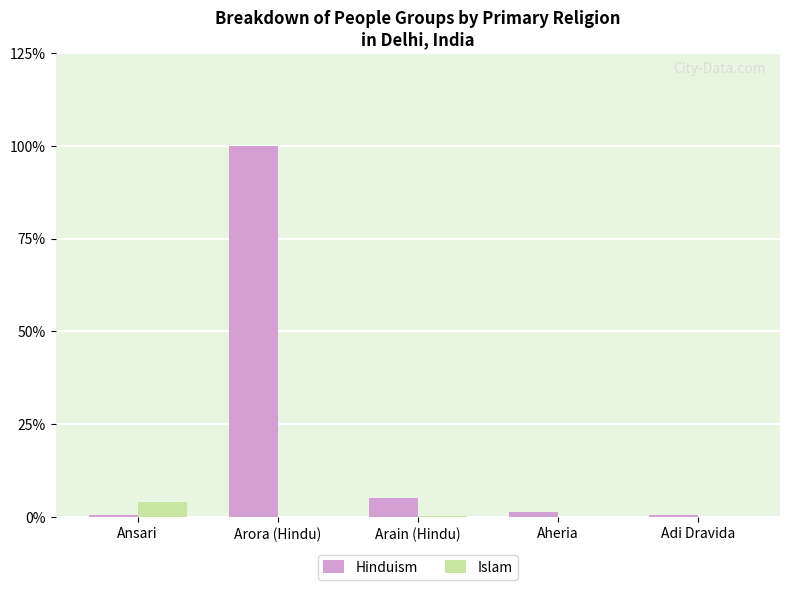

Is it true that Hinduism equals 100.0 at Arora (Hindu)?

True